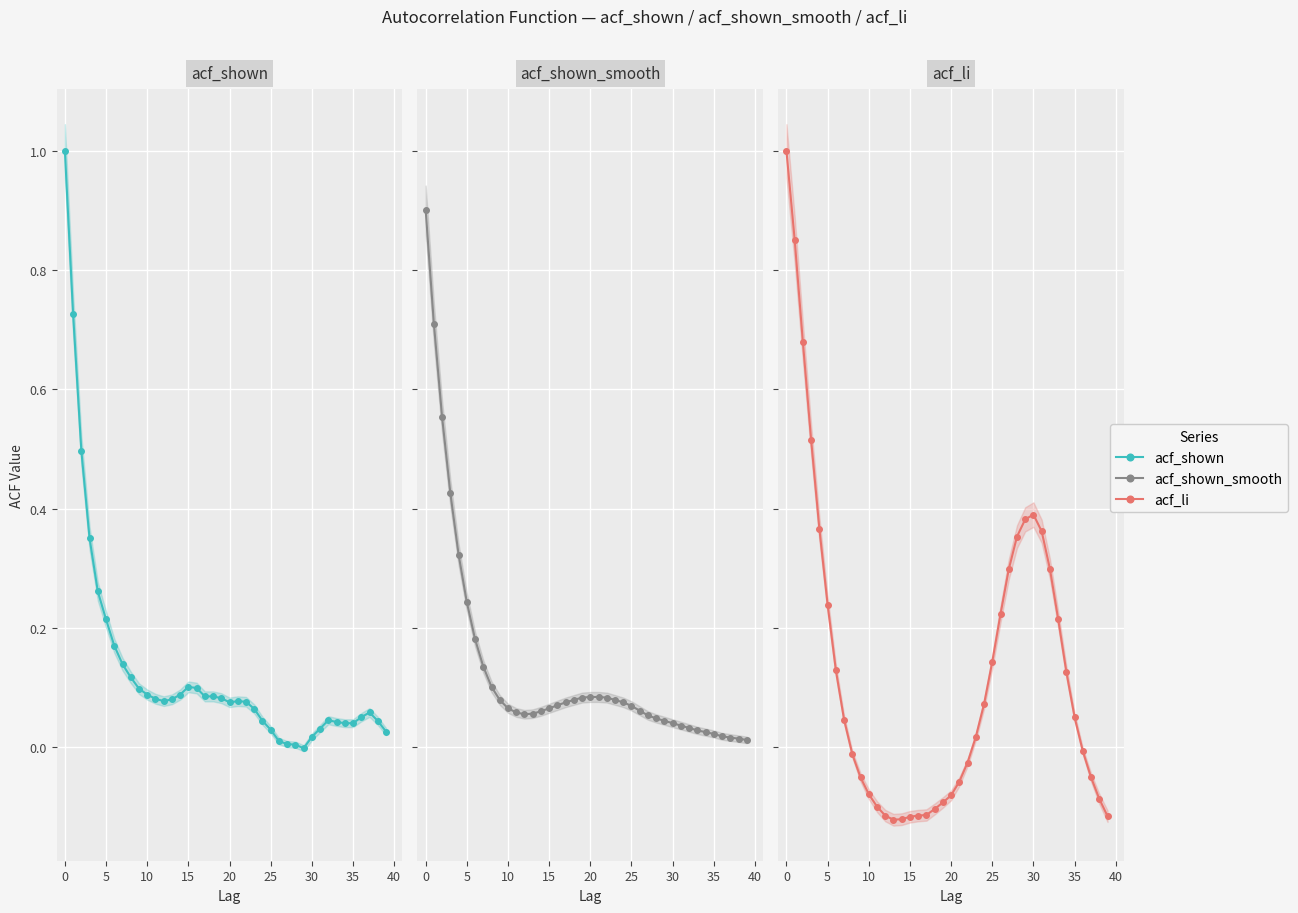

What is the difference between the maximum and minimum values in the acf_shown series?

1.0